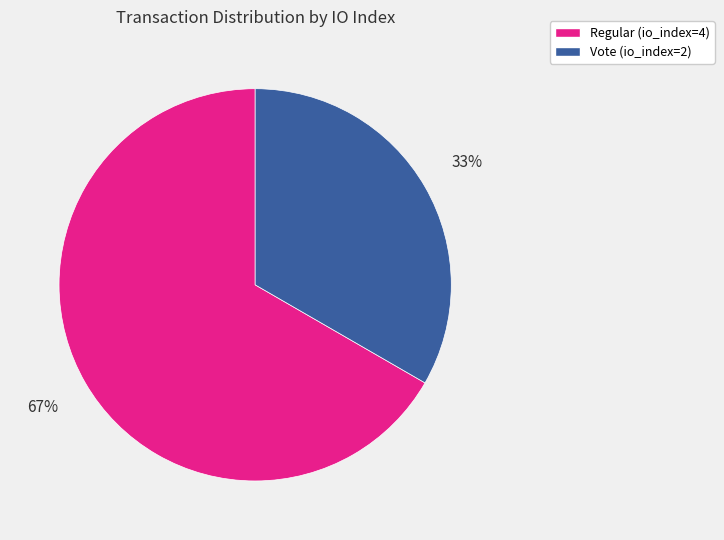

Which category has the smallest portion of the pie?

Vote (io_index=2)